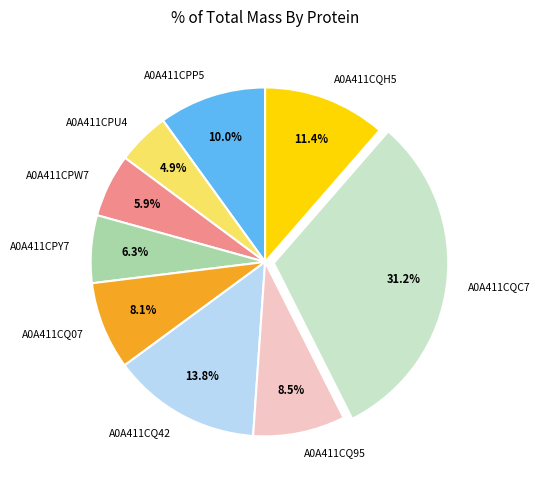

To the nearest percent, what percentage of the pie is A0A411CQH5?

11%